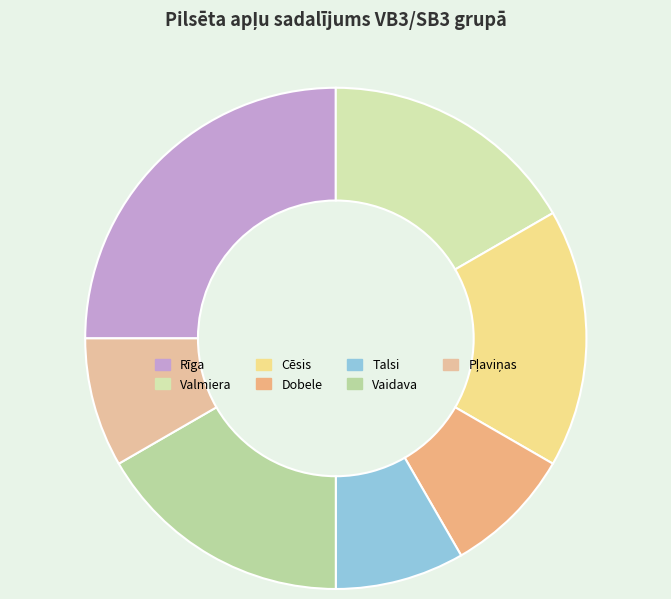

How many segments does this pie chart have?

7